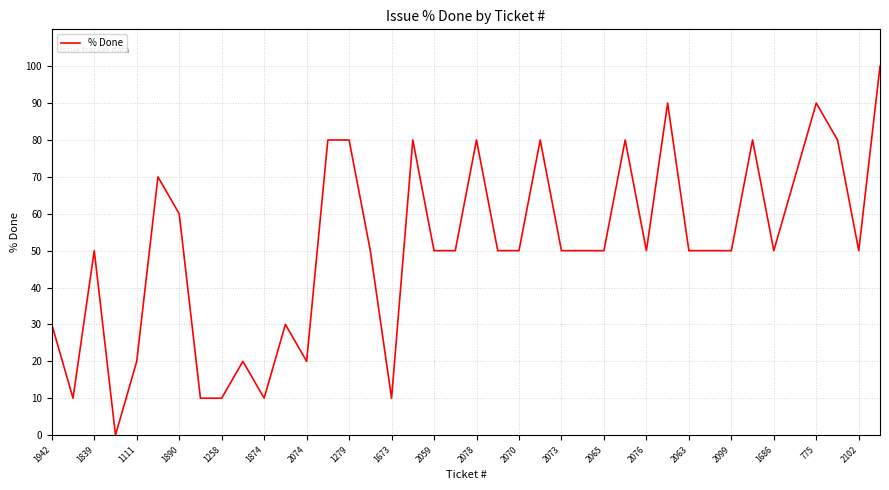

How many values are above zero?

39